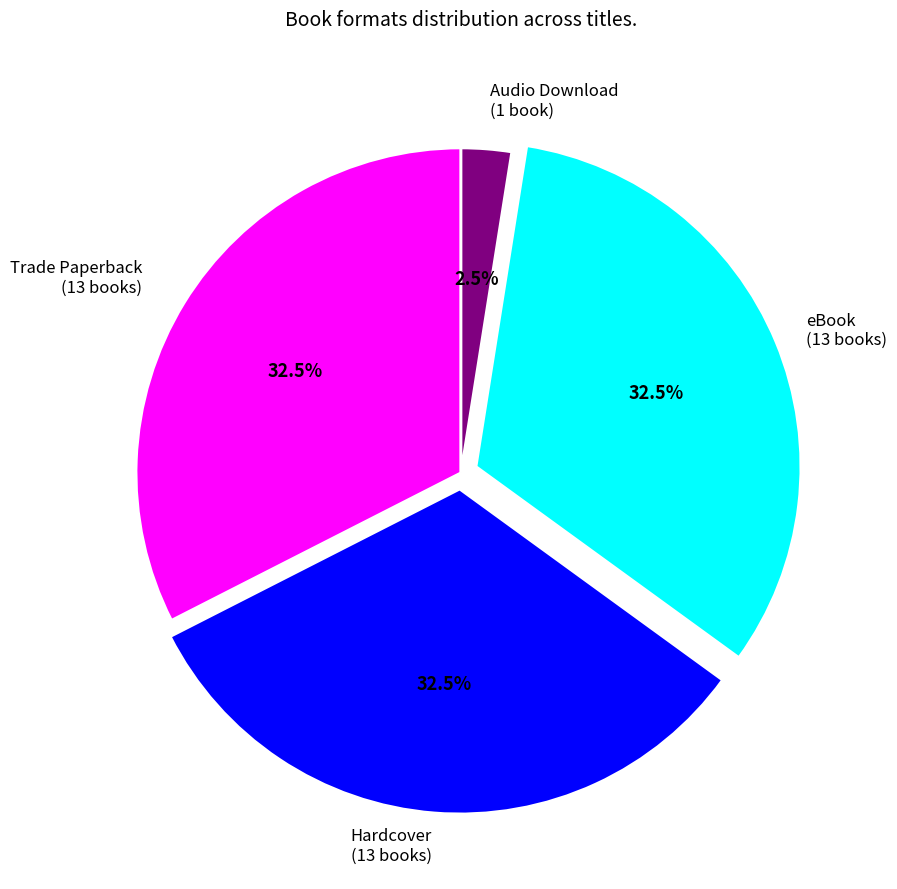

How many segments does this pie chart have?

4